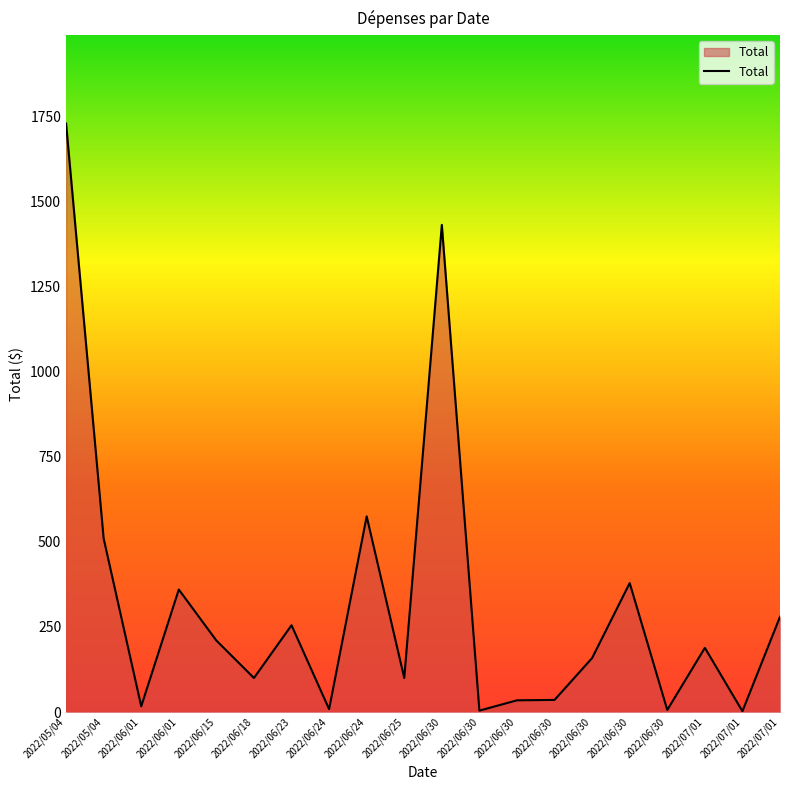

List the labels in order of value, smallest first.

2022/07/01, 2022/06/30, 2022/06/30, 2022/06/24, 2022/06/01, 2022/06/30, 2022/06/30, 2022/06/18, 2022/06/25, 2022/06/30, 2022/07/01, 2022/06/15, 2022/06/23, 2022/07/01, 2022/06/01, 2022/06/30, 2022/05/04, 2022/06/24, 2022/06/30, 2022/05/04